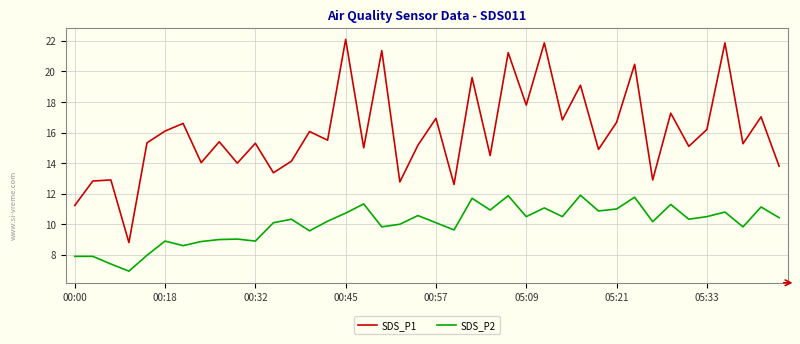

What are all the series names shown in the legend?

SDS_P1, SDS_P2